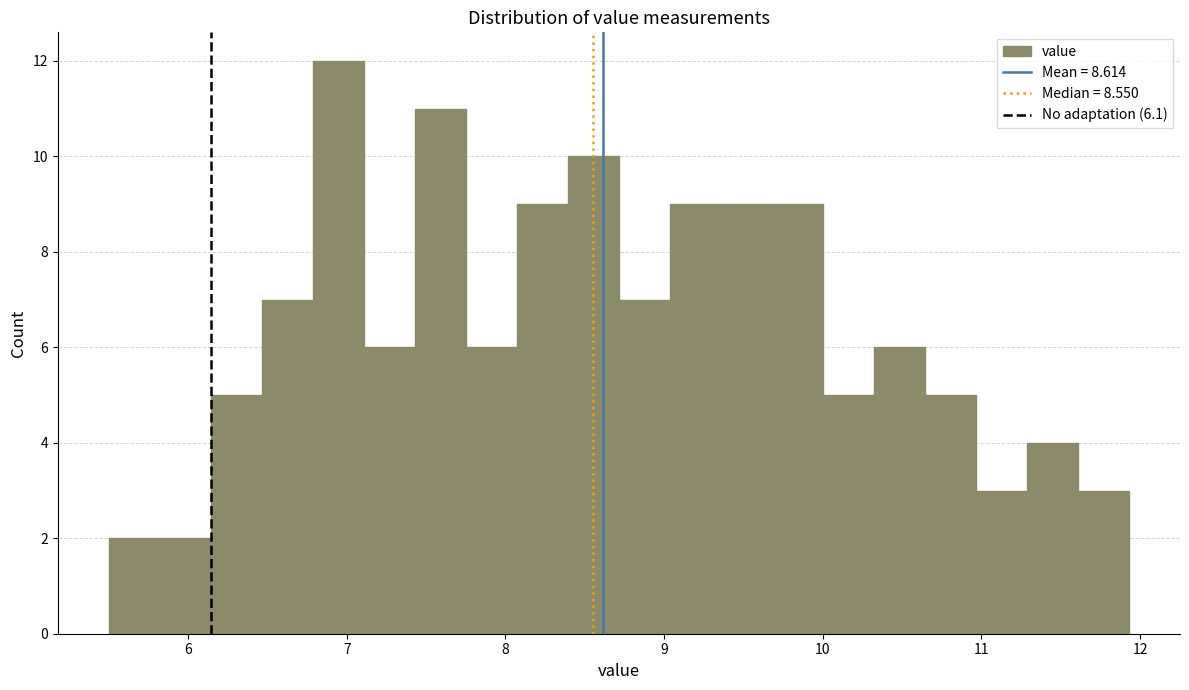

Read against the x-axis, roughly where is the centre of the tallest bar?

6.9